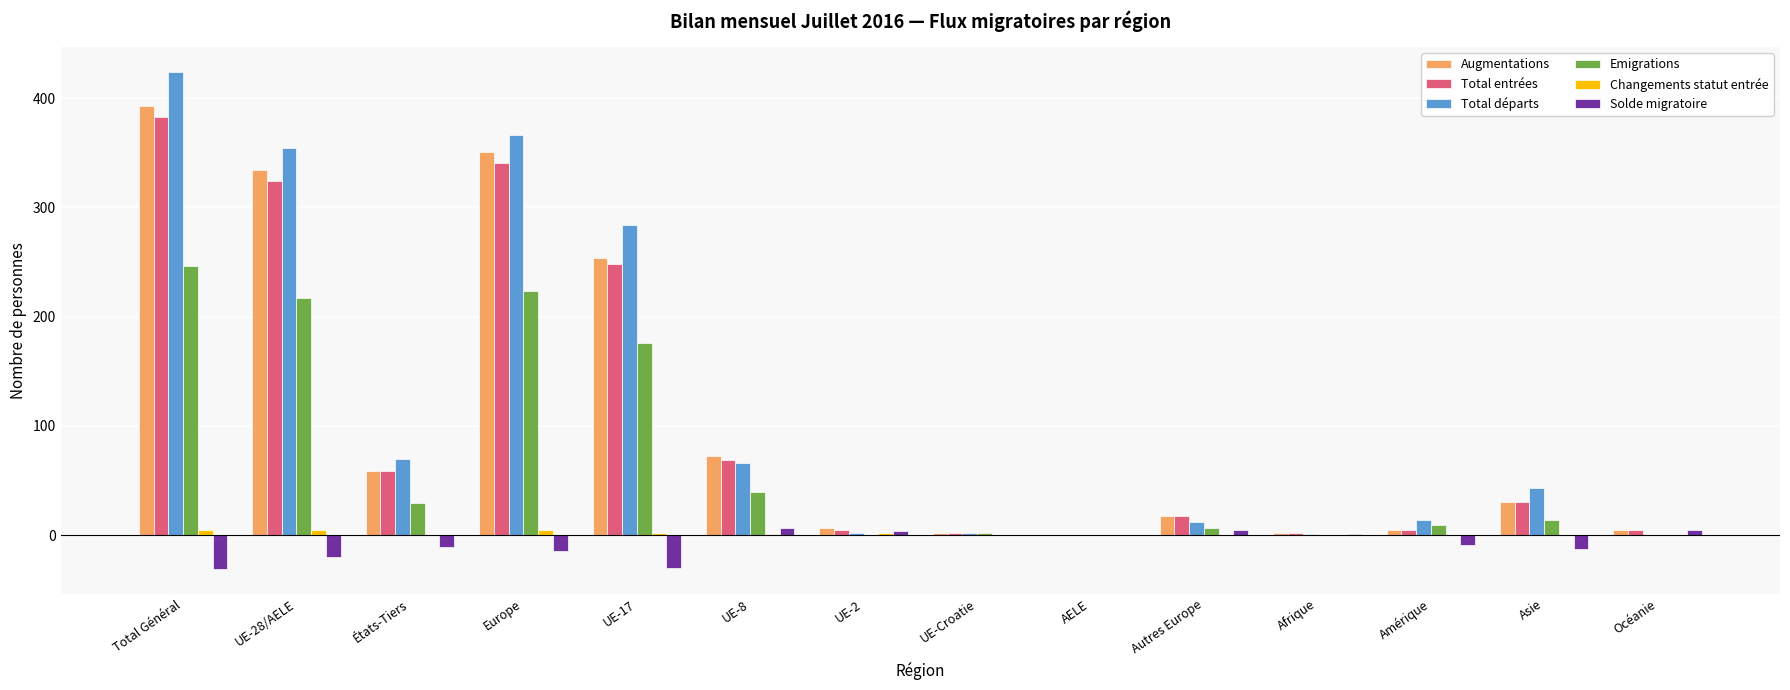

True or false: Augmentations has a value of 254 at UE-17.

True